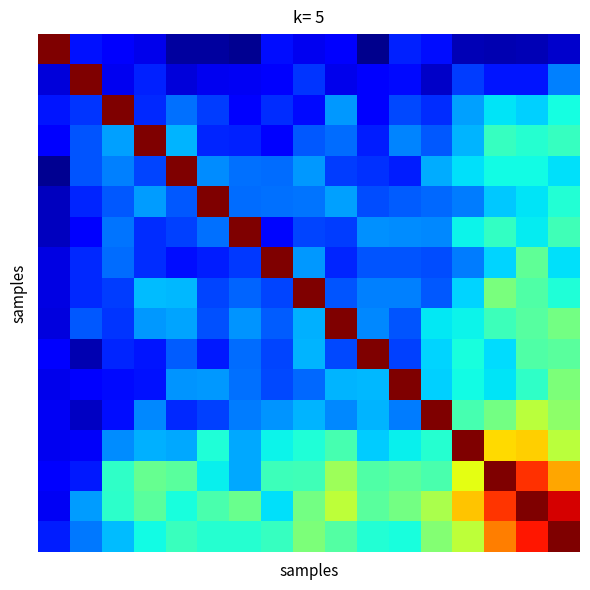

How many series are shown in this chart?

17